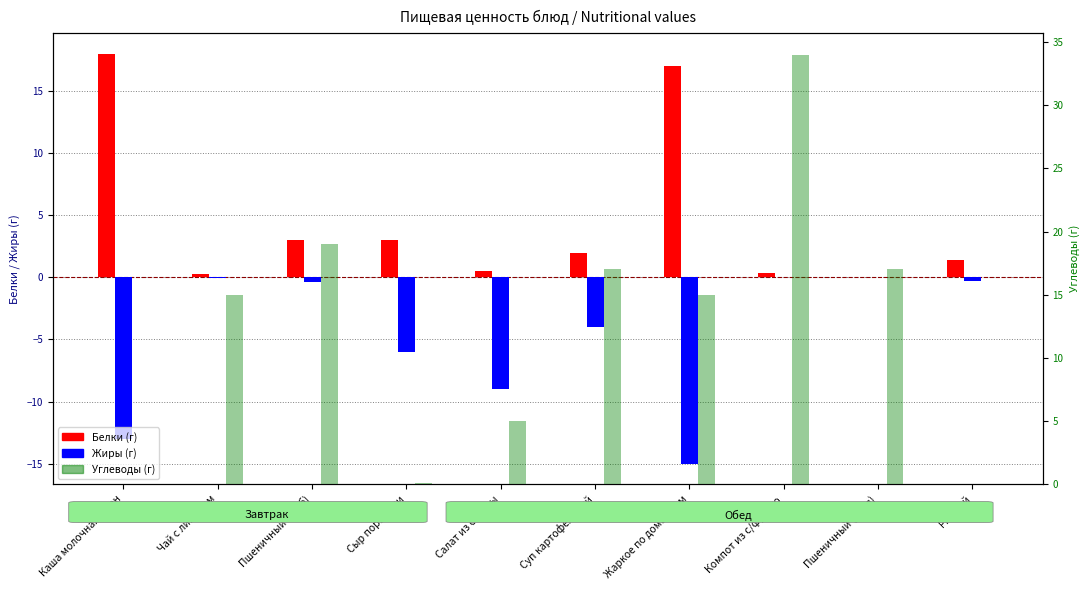

What are all the series names shown in the legend?

Белки (г), Жиры (г), Углеводы (г)